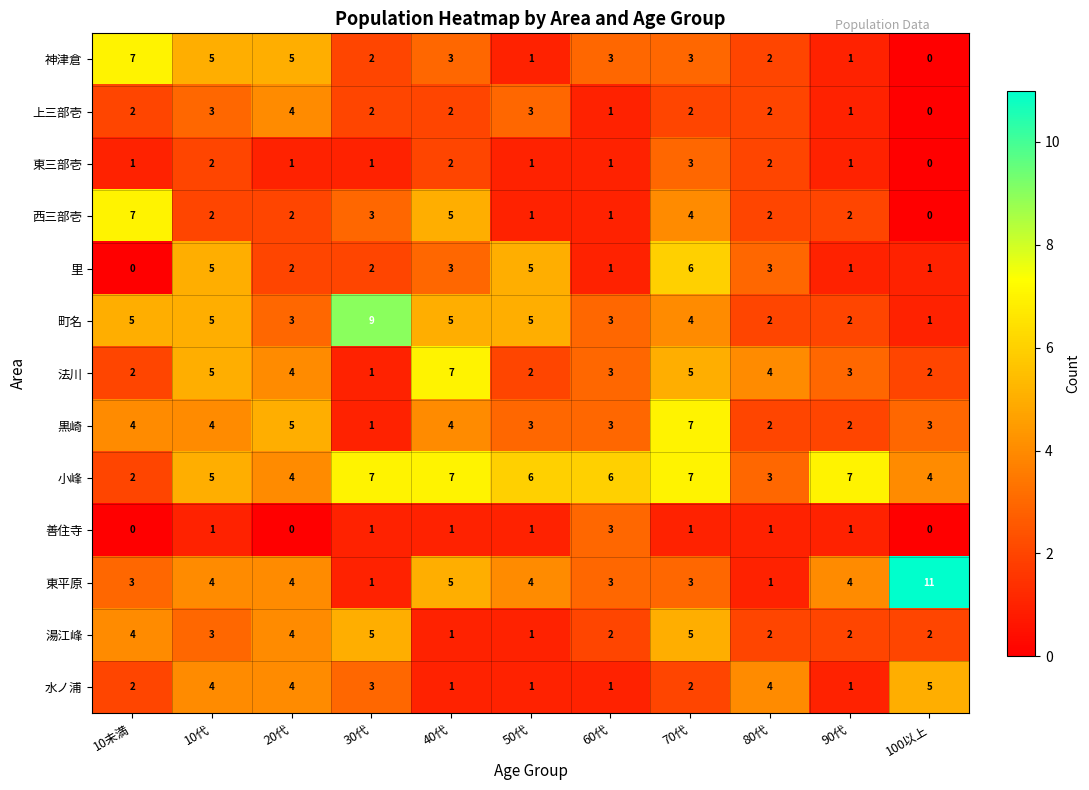

At which label does 法川 reach its minimum?

30代